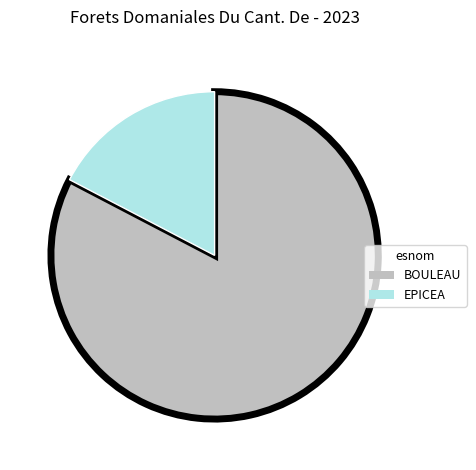

How many segments does this pie chart have?

2